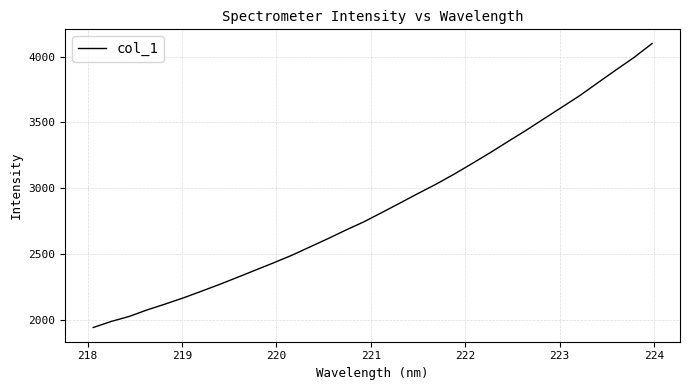

What is the minimum value shown in the chart?

1944.8